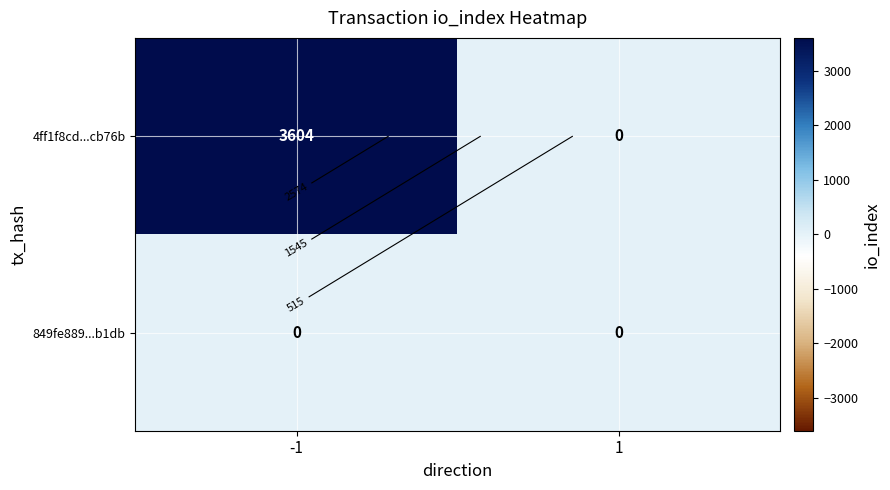

At how many categories does at least one series exceed 918?

1